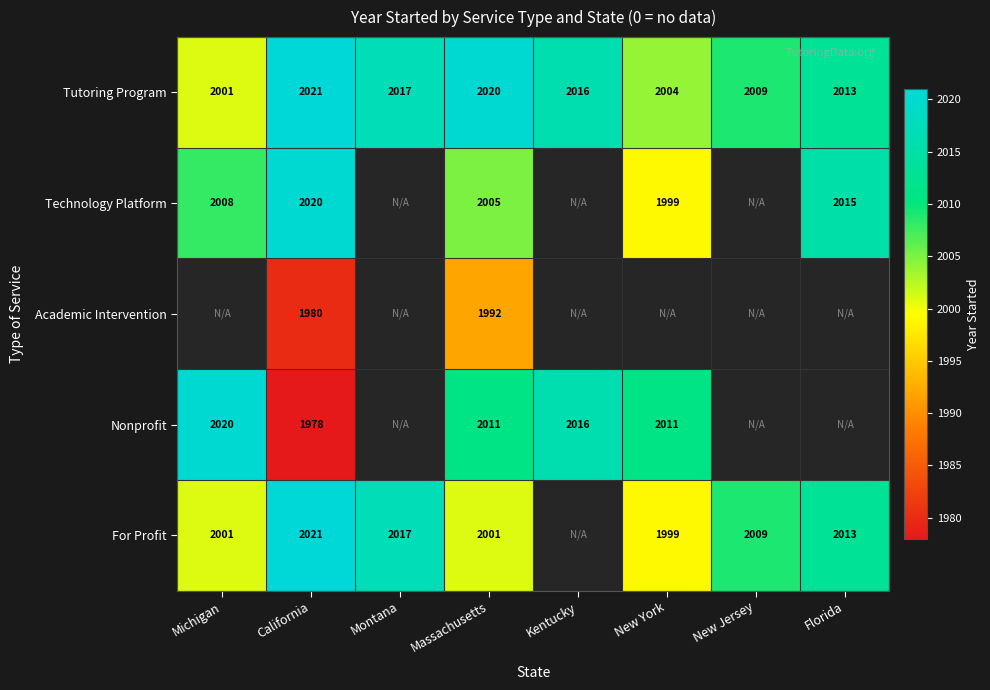

How many values in the Tutoring Program series are below 2016?

4